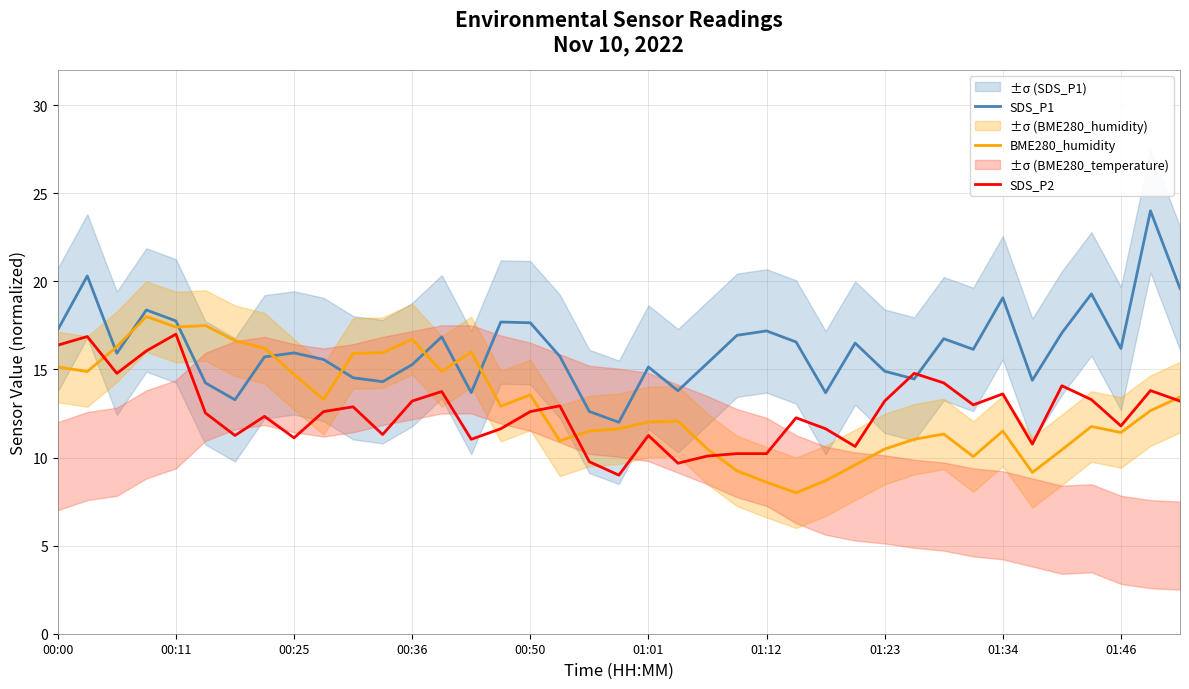

How many interior local valleys does the BME280_humidity series have?

10